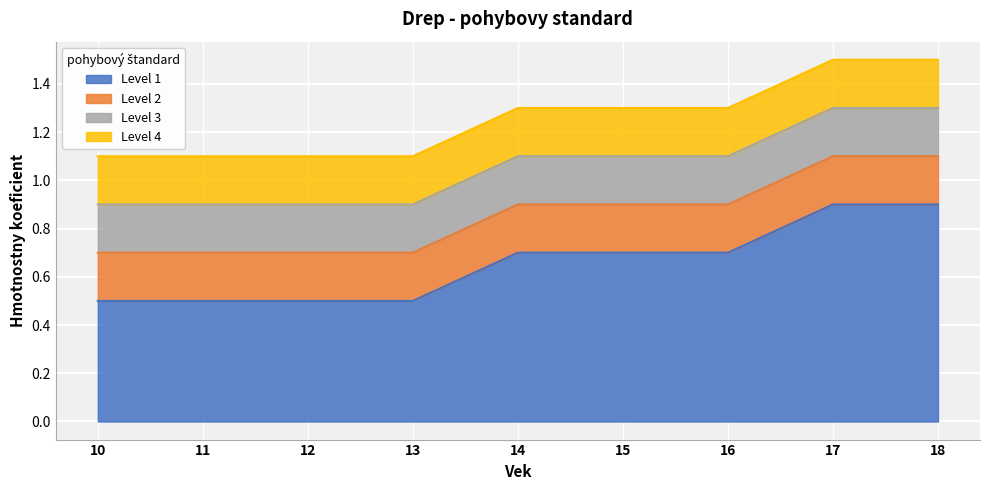

How many lines are shown in the chart?

4